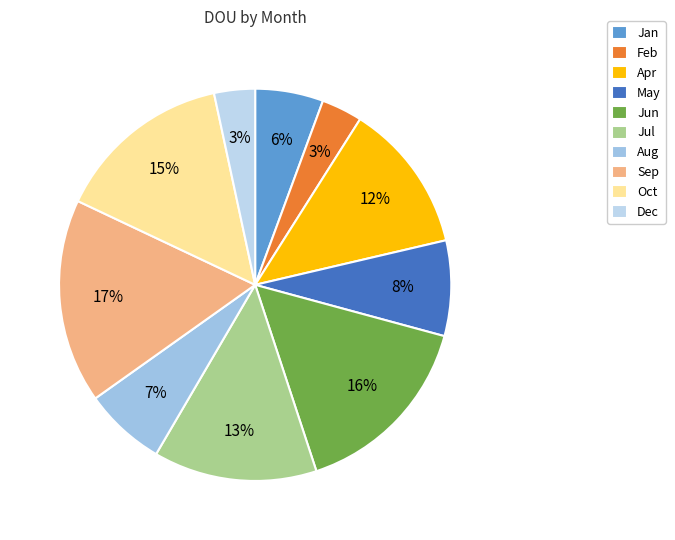

Approximately how many times larger is the value at Jun compared to Apr?

1.3